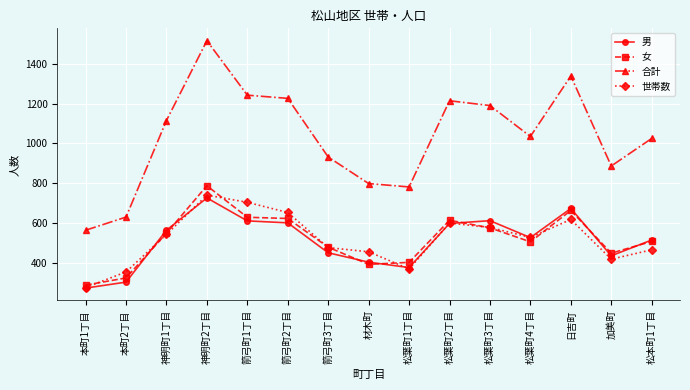

Which series has the widest spread of values?

合計